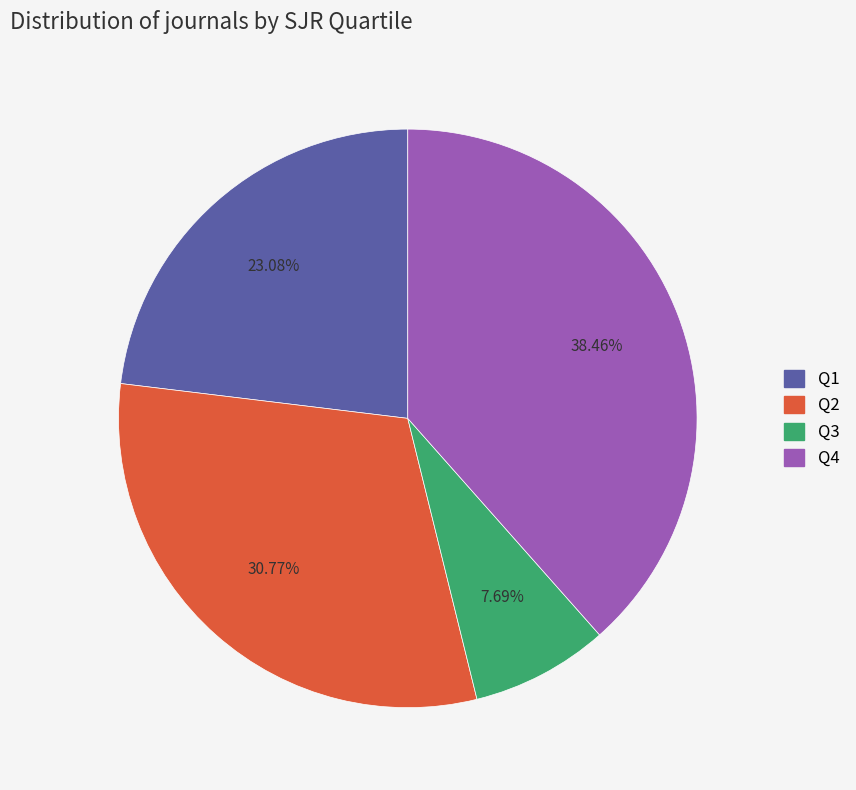

Is there any slice that represents more than half of the pie?

No